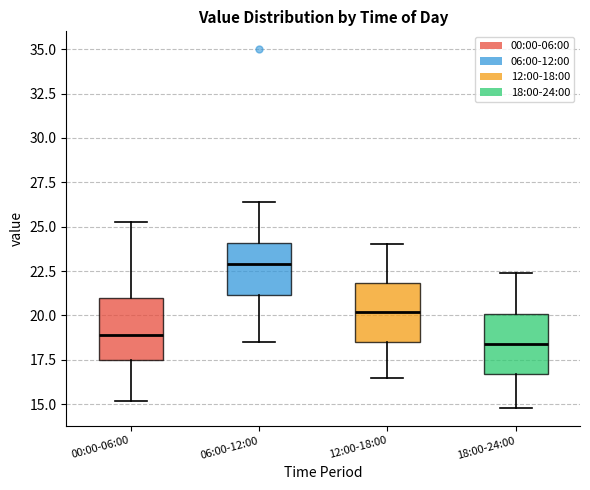

Where does the upper whisker of the box for 00:00-06:00 end on the y-axis? The values are not printed on the chart, so give them approximately, as read against the axis.

25.5